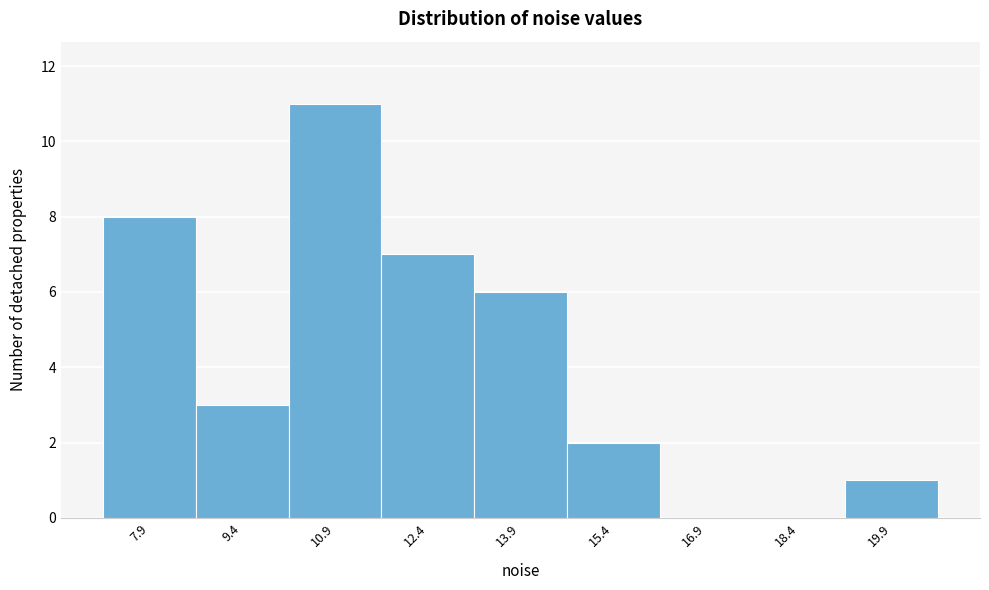

Reading right to left, extract all data points from this chart.

19.9=1	18.4=0	16.9=0	15.4=2	13.9=6	12.4=7	10.9=11	9.4=3	7.9=8